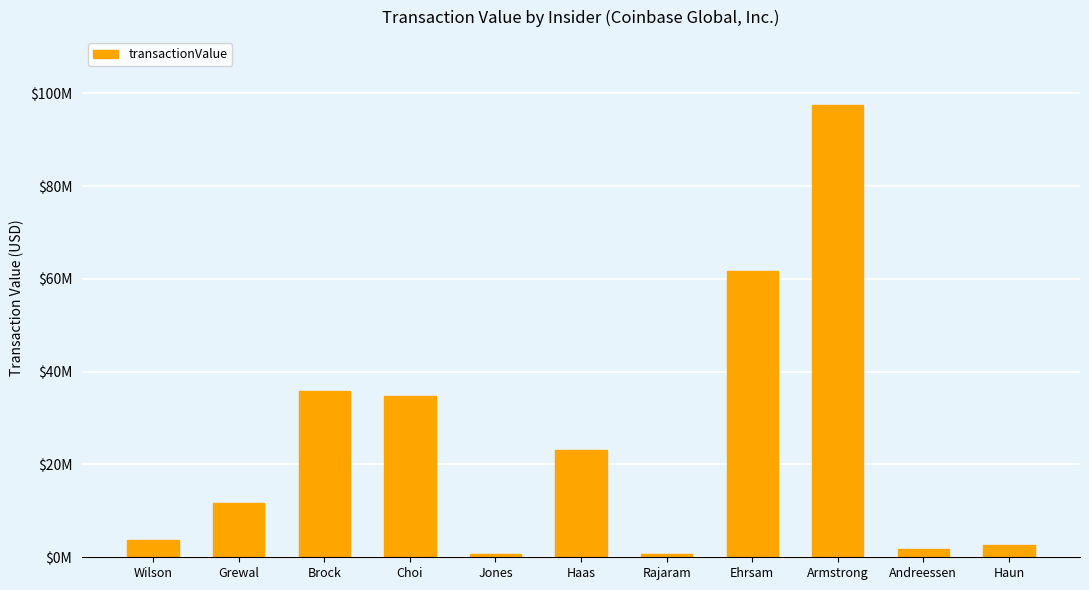

List the labels in order of value, smallest first.

Jones, Rajaram, Andreessen, Haun, Wilson, Grewal, Haas, Choi, Brock, Ehrsam, Armstrong